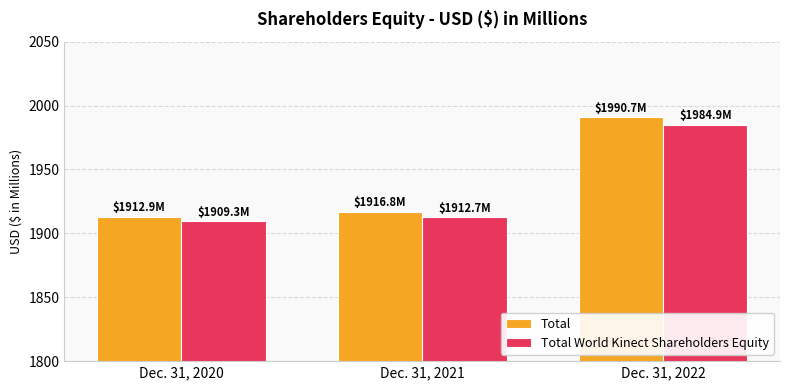

Which category has the lowest value in the Total World Kinect Shareholders Equity series?

Dec. 31, 2020